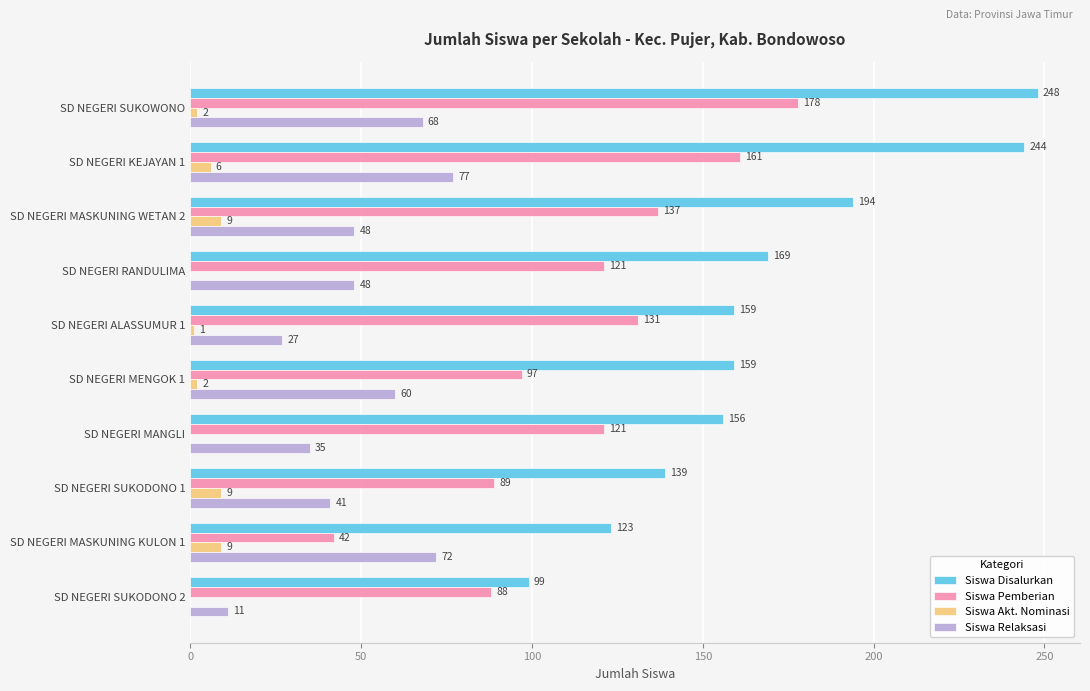

Is it true that Siswa Akt. Nominasi equals 0 at SD NEGERI SUKODONO 2?

True